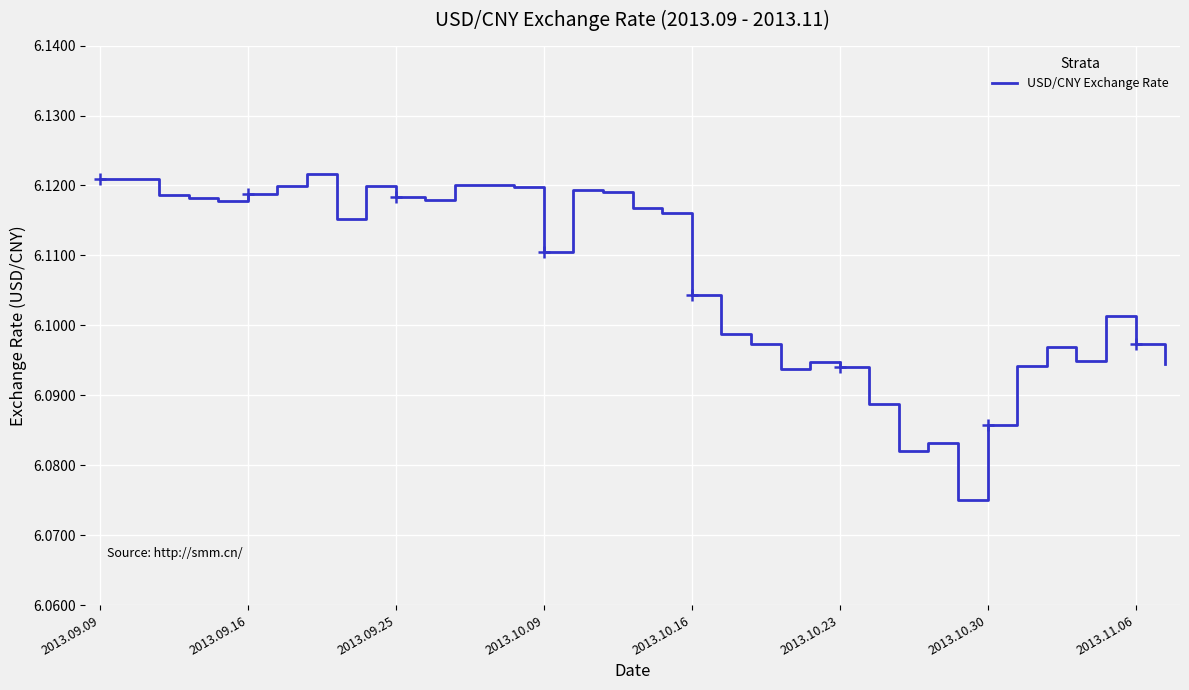

Reading left to right, list all the values displayed in this chart.

6.1	6.1	6.1	6.1	6.1	6.1	6.1	6.1	6.1	6.1	6.1	6.1	6.1	6.1	6.1	6.1	6.1	6.1	6.1	6.1	6.1	6.1	6.1	6.1	6.1	6.1	6.1	6.1	6.1	6.1	6.1	6.1	6.1	6.1	6.1	6.1	6.1